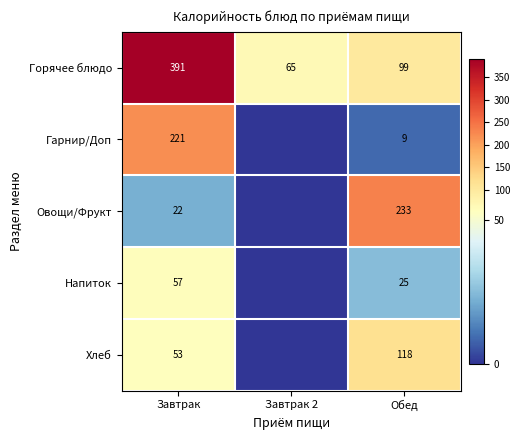

Rank the series at Завтрак from highest to lowest value.

Горячее блюдо, Гарнир/Доп, Напиток, Хлеб, Овощи/Фрукт